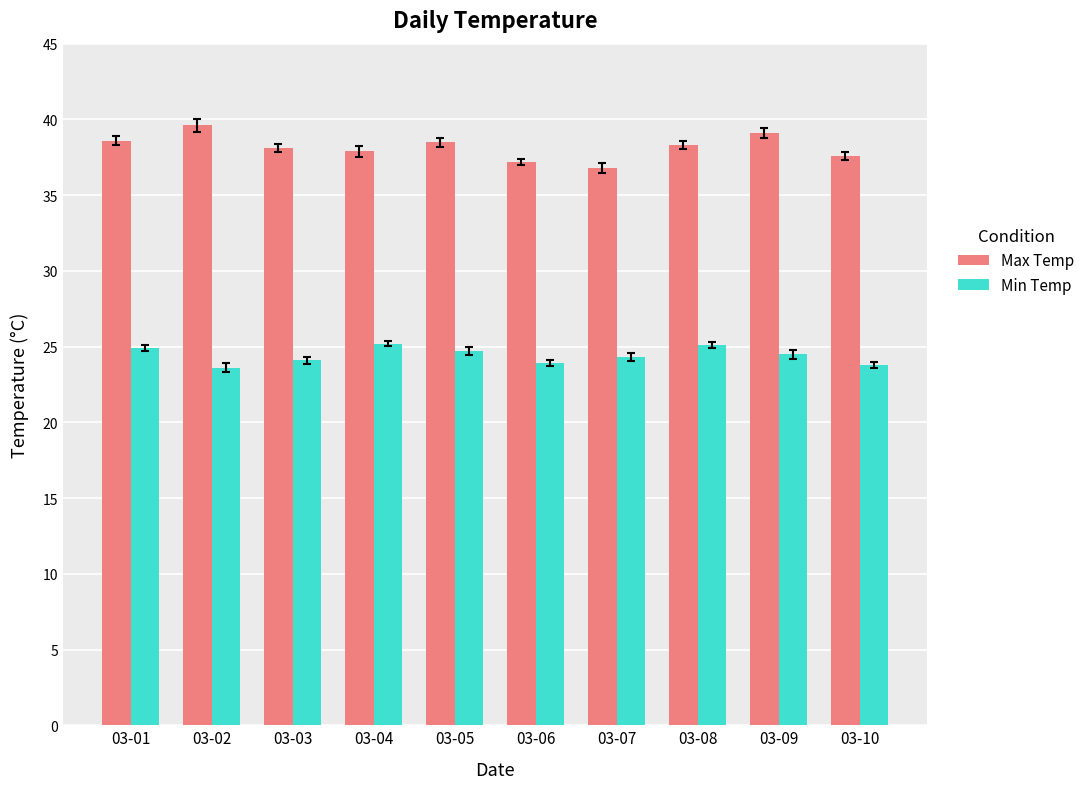

What is the difference between the highest and lowest values at 03-08?

13.2